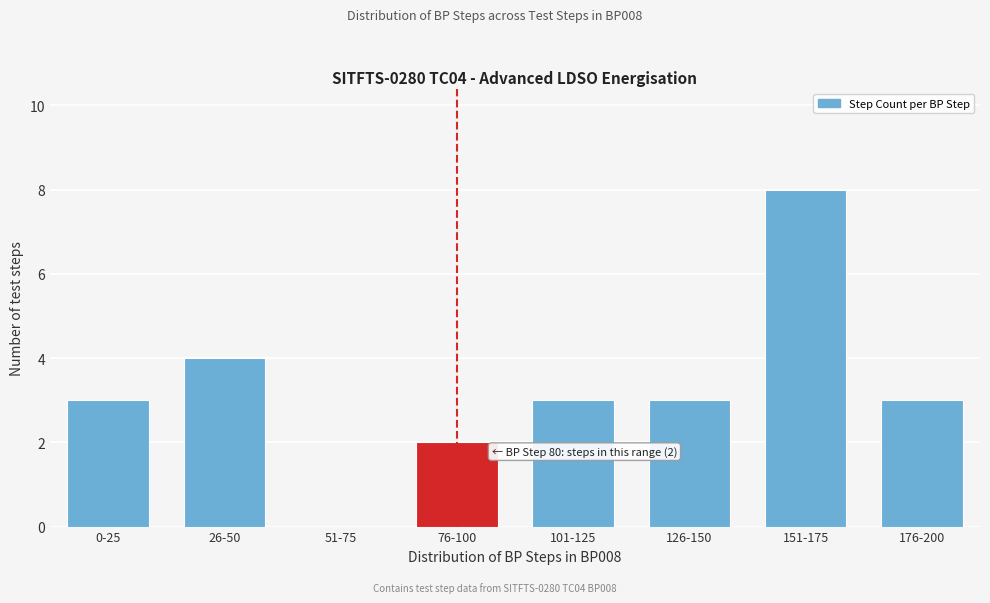

Reading left to right, extract all data points from this chart.

0-25=3	26-50=4	51-75=0	76-100=2	101-125=3	126-150=3	151-175=8	176-200=3